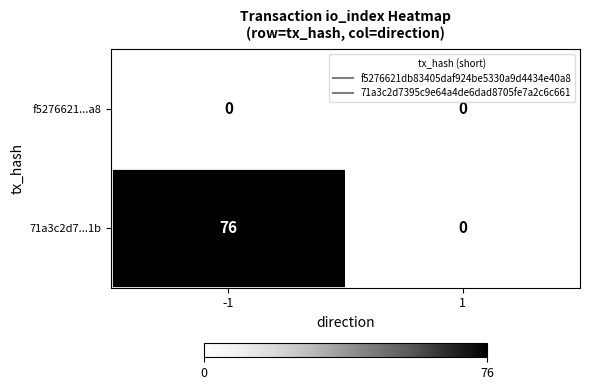

Which series changed the most between -1 and 1?

71a3c2d7...1b